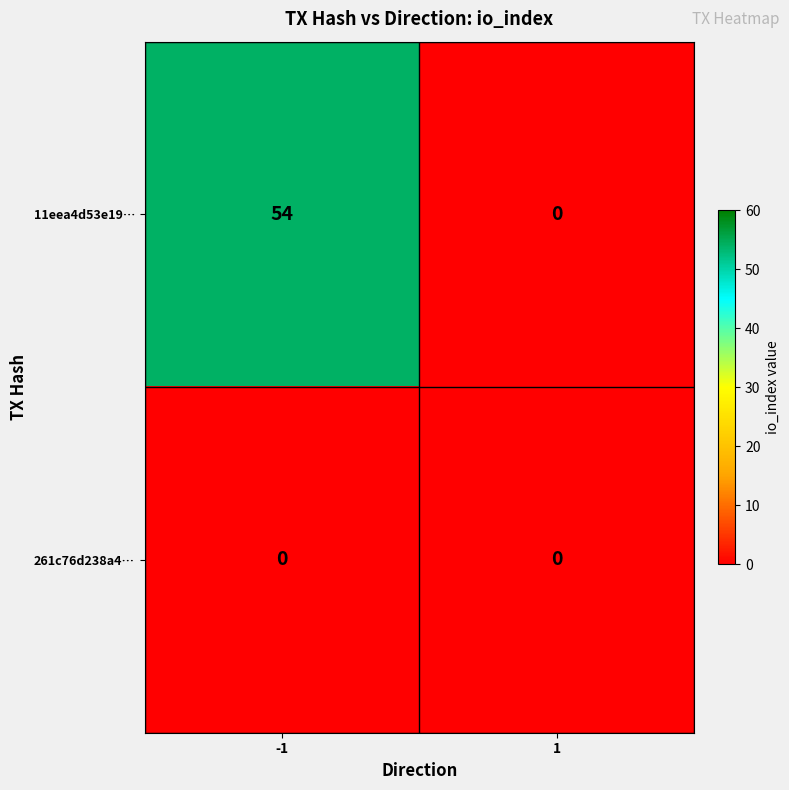

Reading right to left, what are all the values shown in this chart?

11eea4d53e19…: 1=0	-1=54
261c76d238a4…: 1=0	-1=0